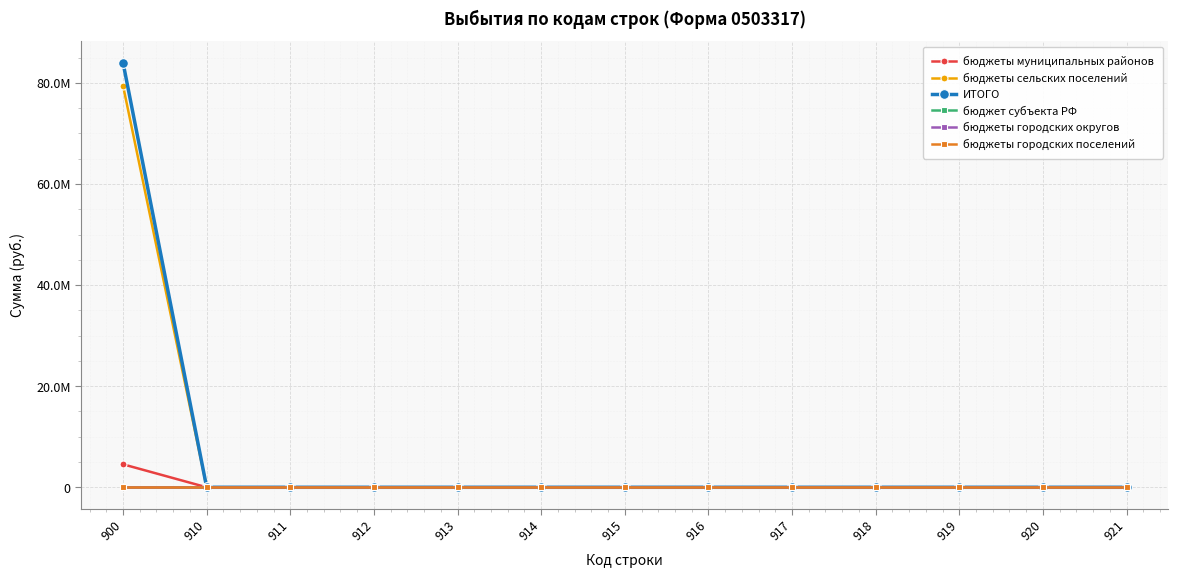

Does the chart have visible grid lines?

Yes